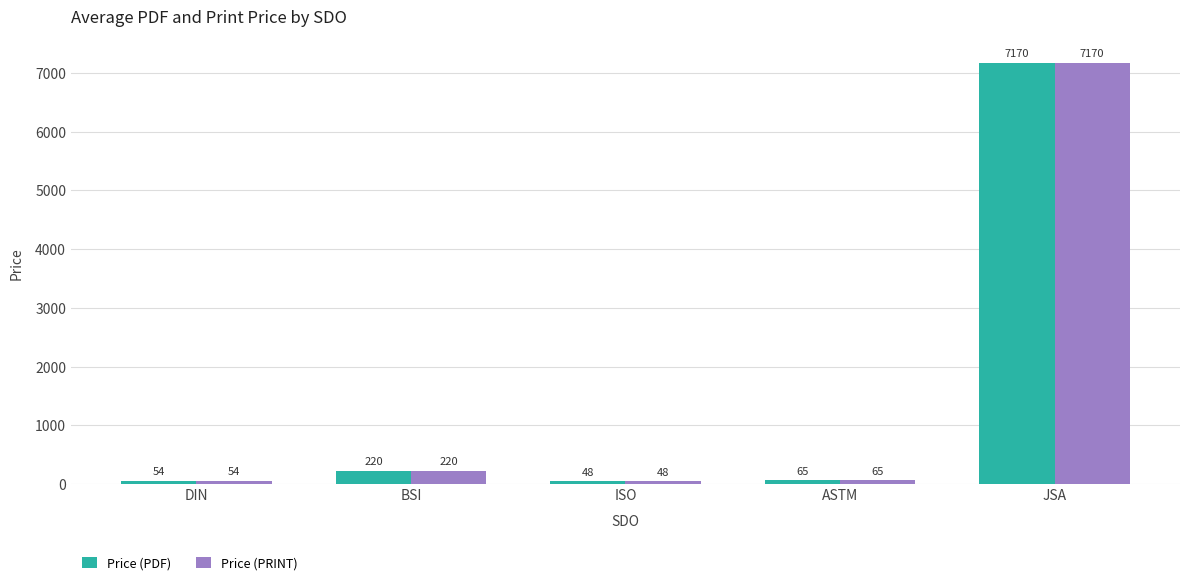

Is it true that Price (PDF) equals 54.4 at DIN?

True